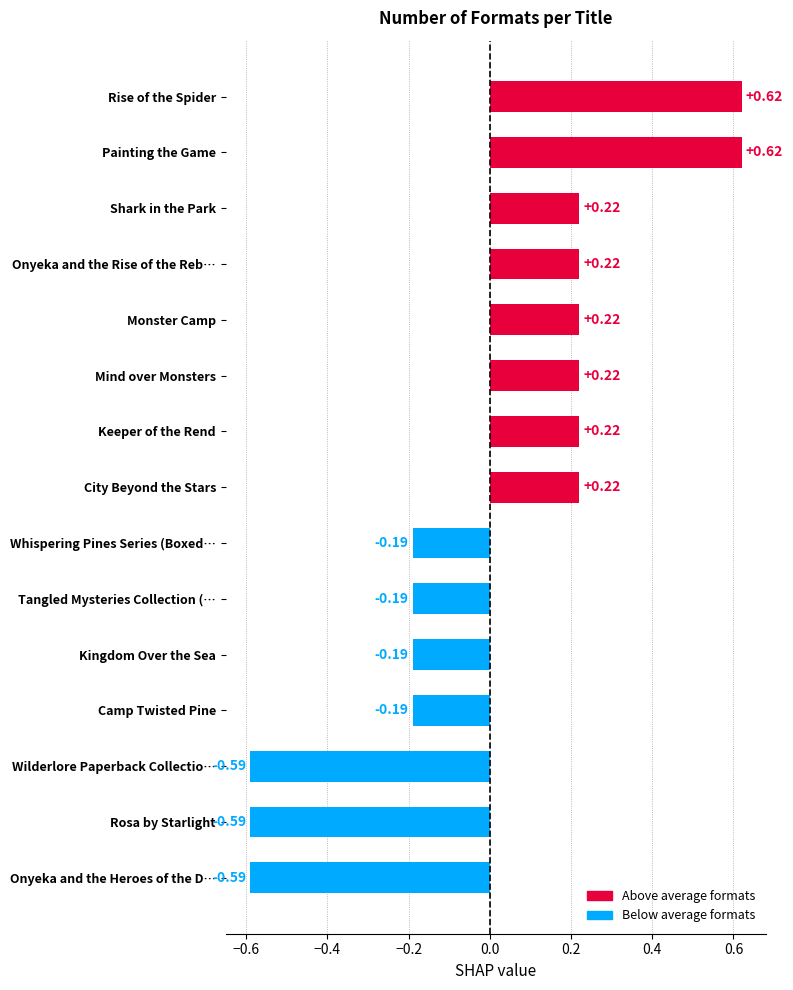

How many values are between 0 and 1?

8